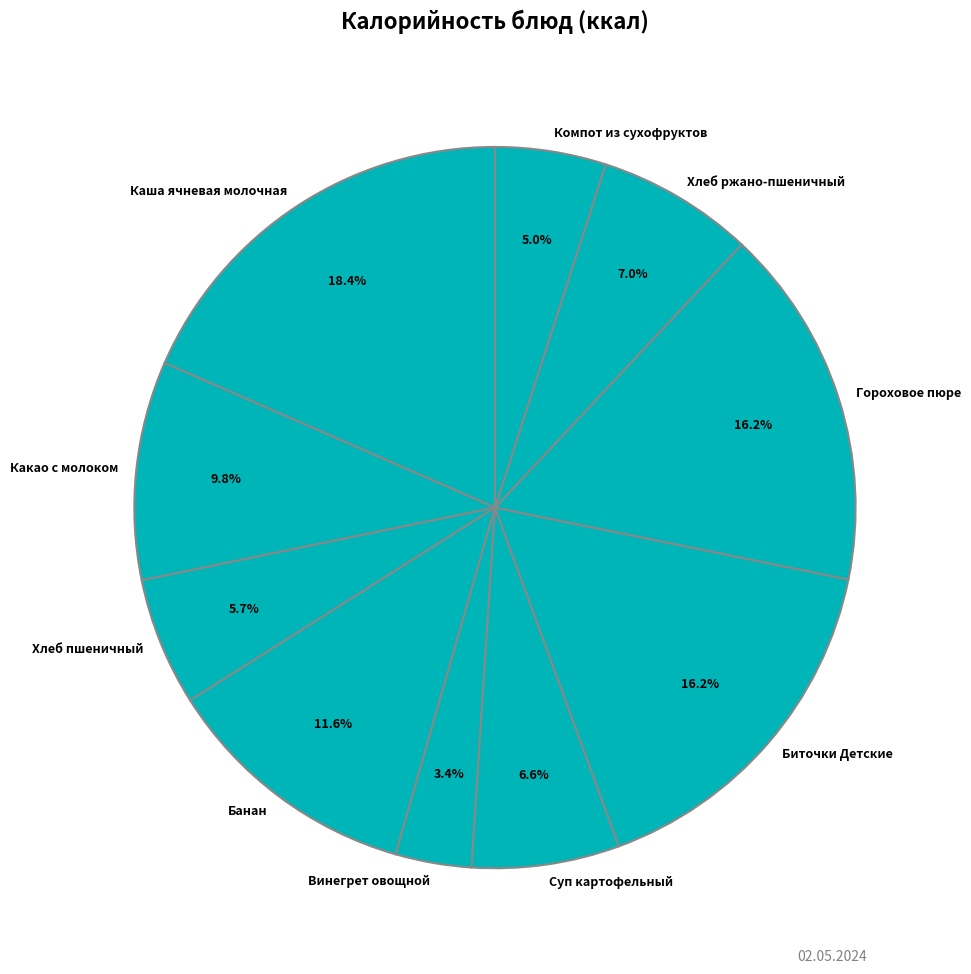

Is it true that Гороховое пюре is 31% of the pie?

False